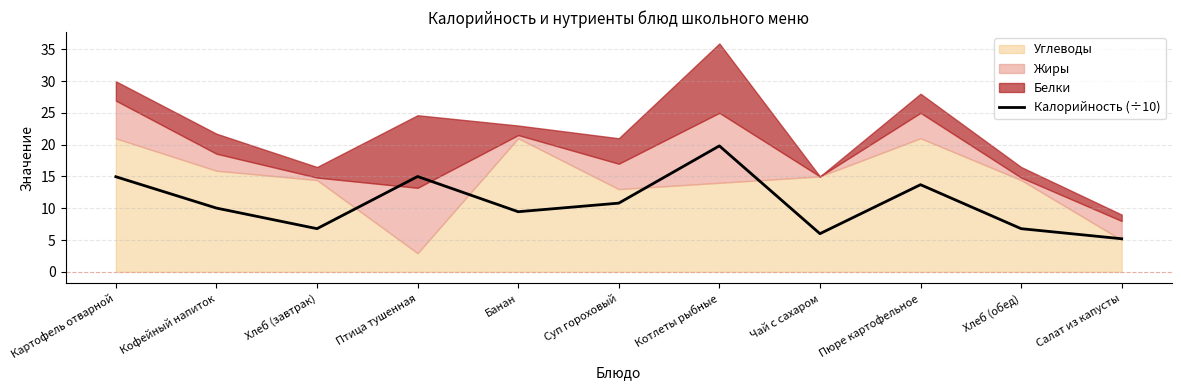

Reading left to right, transcribe all the data shown in this chart.

Картофель отварной=14.9	Кофейный напиток=10.0	Хлеб (завтрак)=6.8	Птица тушенная=15.0	Банан=9.4	Суп гороховый=10.8	Котлеты рыбные=19.8	Чай с сахаром=6.0	Пюре картофельное=13.7	Хлеб (обед)=6.8	Салат из капусты=5.2